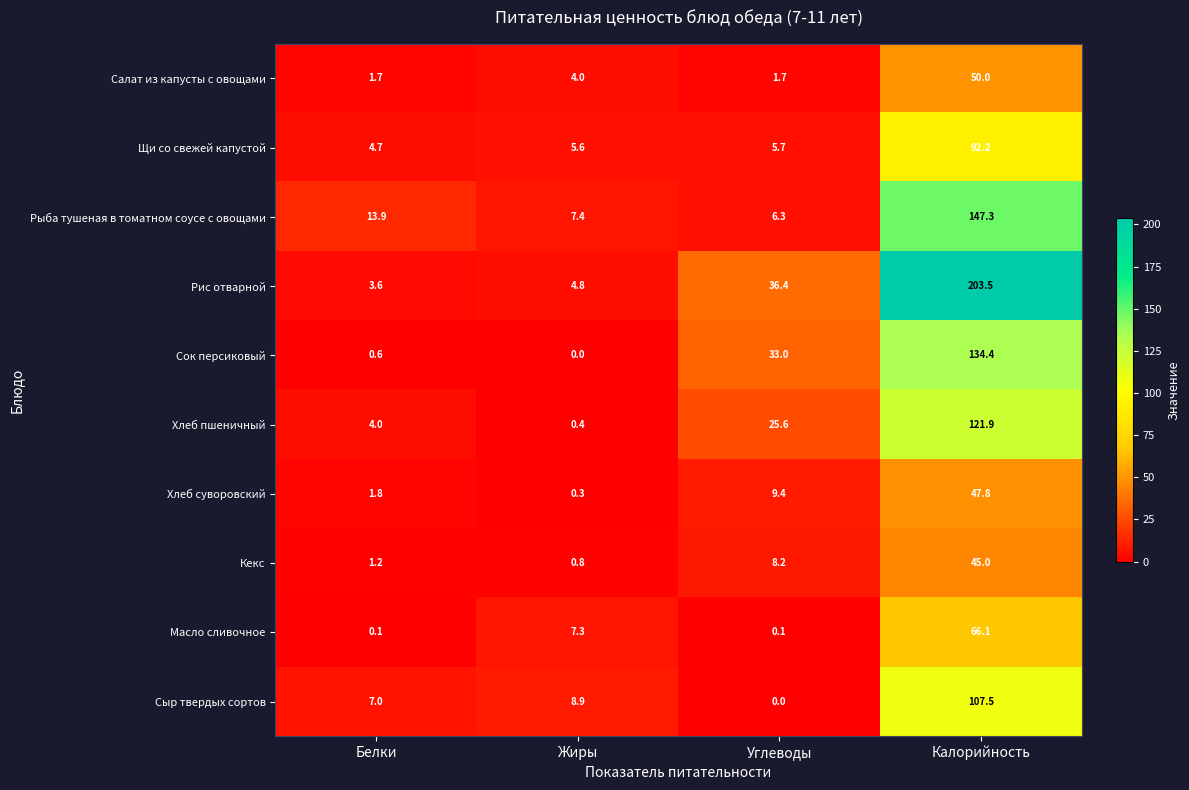

Where does the Кекс series first go above 8?

Углеводы